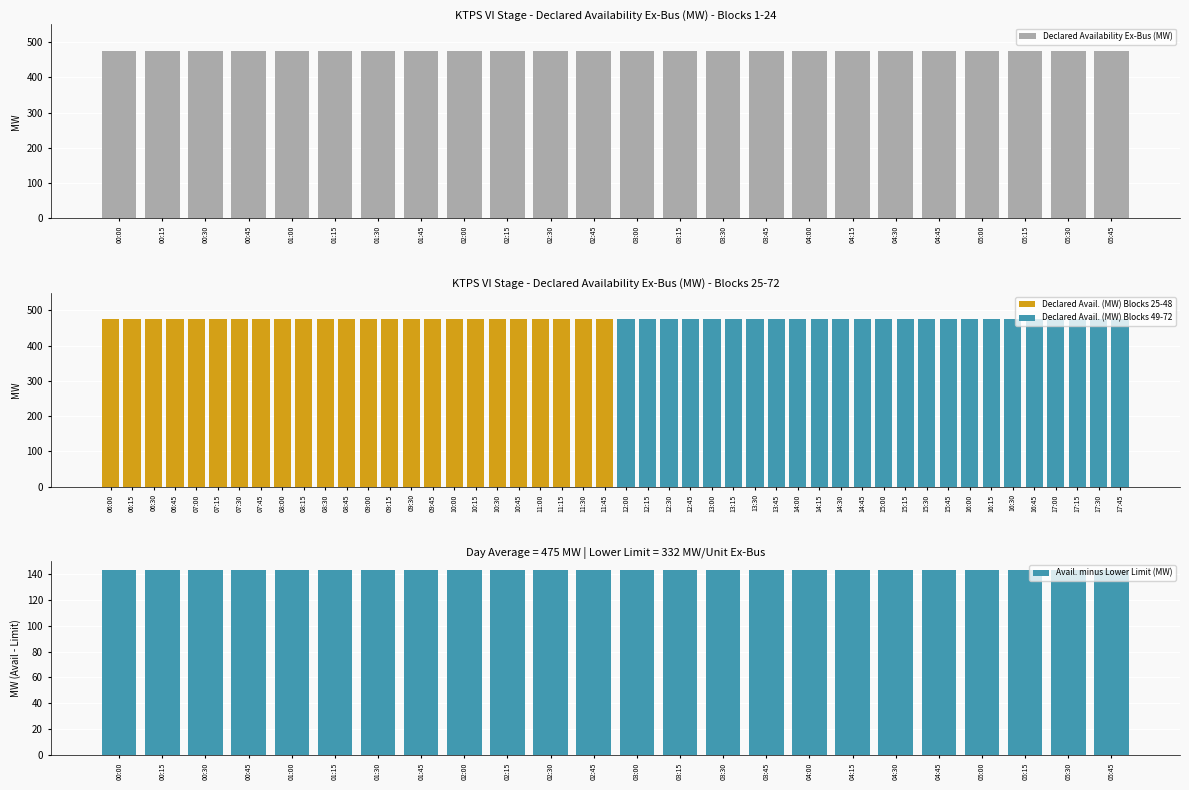

Which series has the widest spread of values?

Declared Availability Ex-Bus (MW)